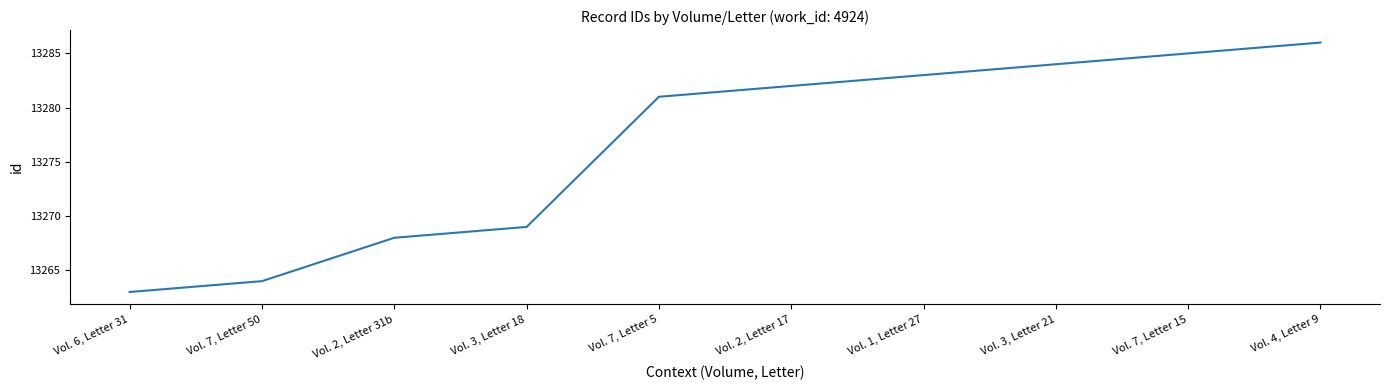

What is the change in value from Vol. 2, Letter 17 to Vol. 1, Letter 27?

+1